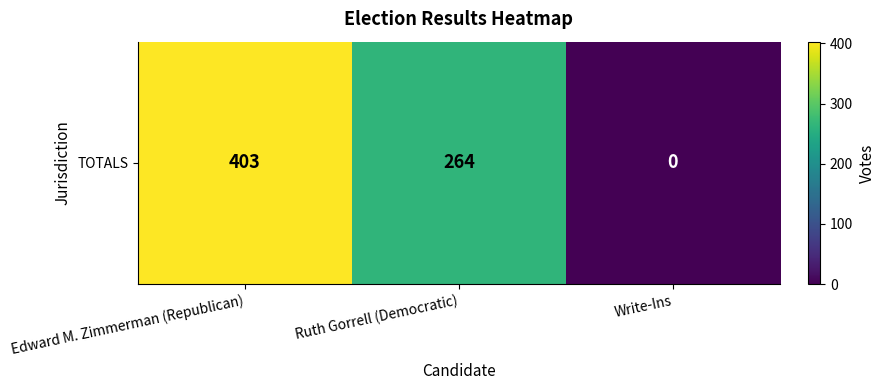

What is the difference between the maximum and minimum values?

403